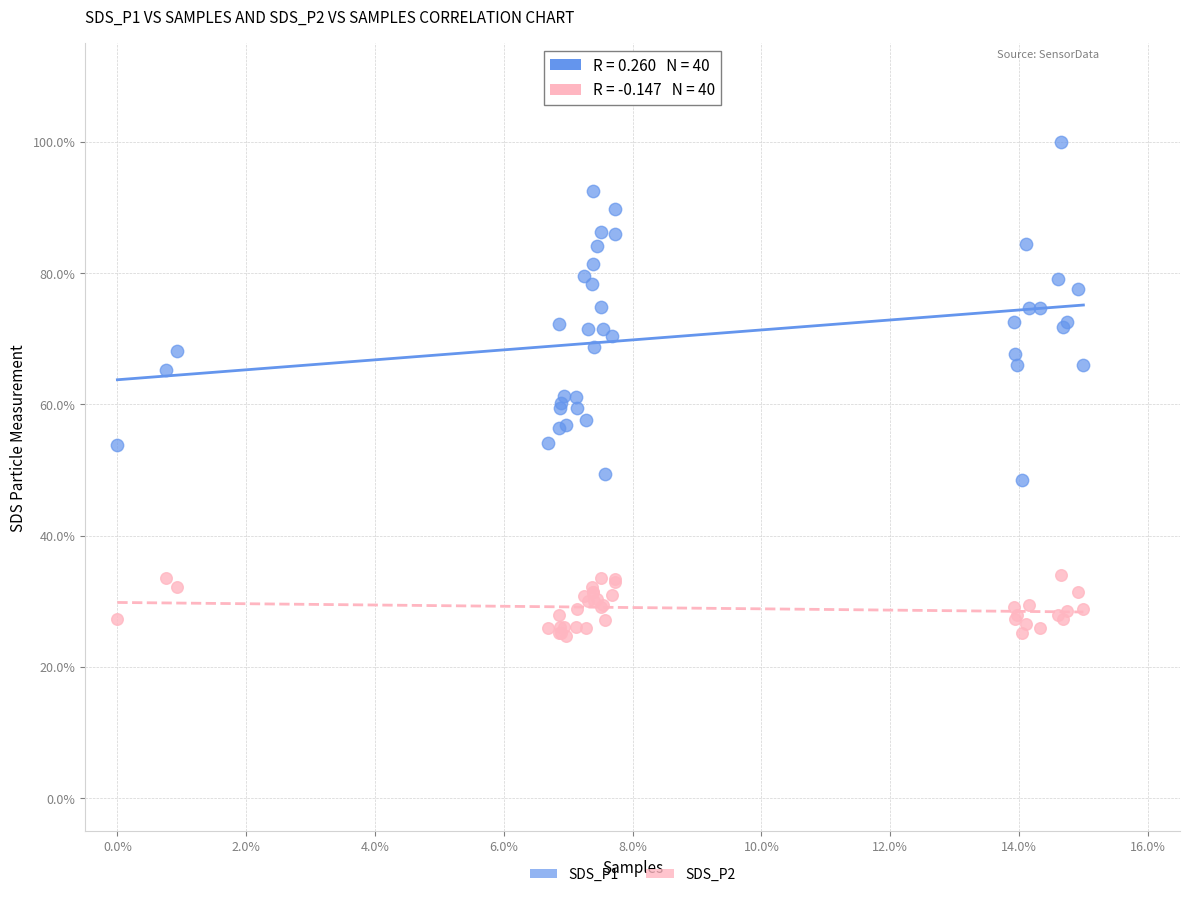

Which series has the largest Y range (max minus min)?

SDS_P1